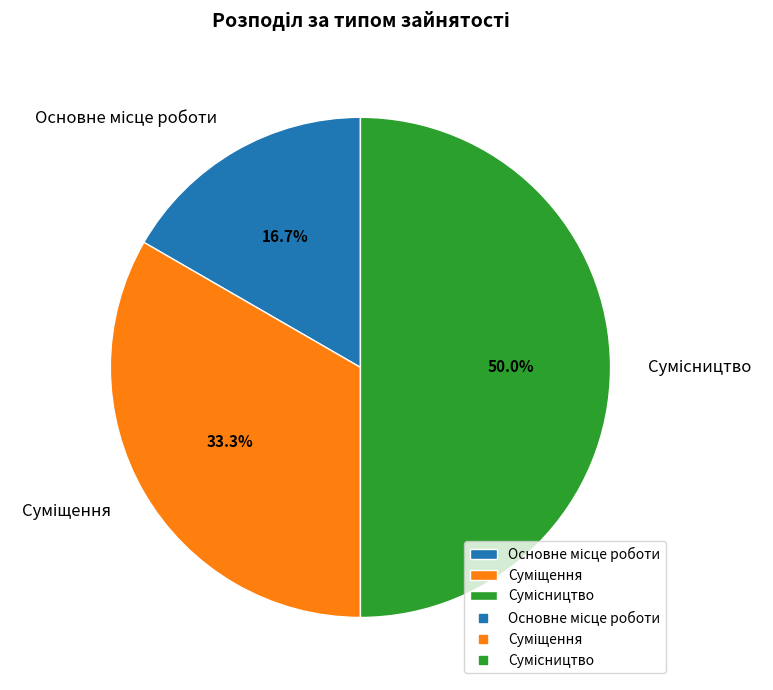

What is the largest slice in the pie chart?

Сумісництво